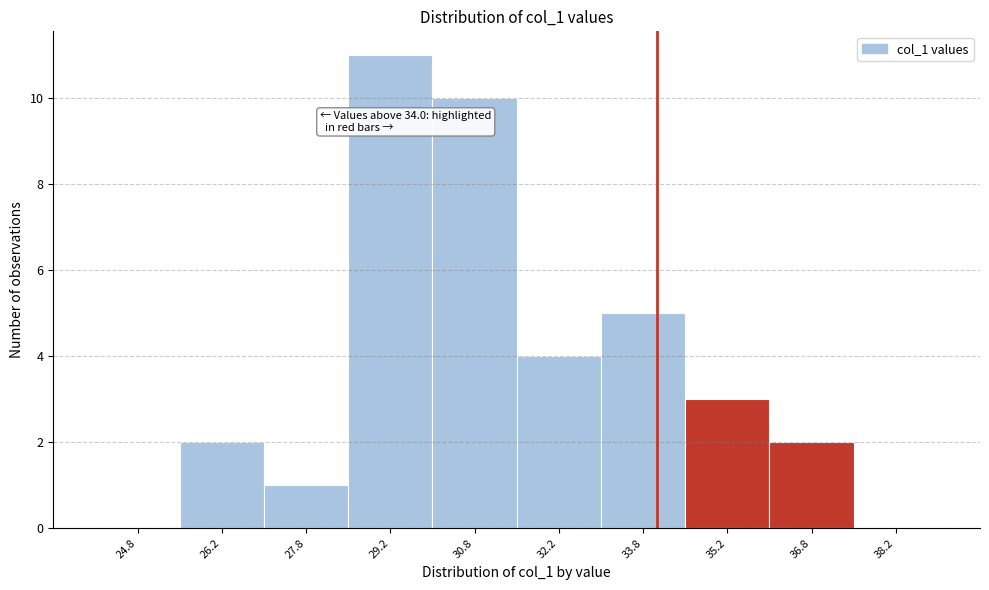

Which range on the x-axis has the tallest bar?

28.5 to 30.0